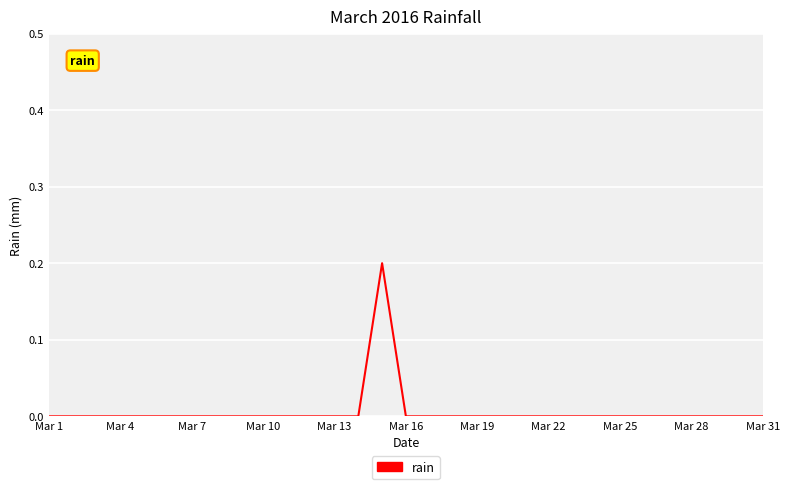

Which category has the lowest value across all series?

Mar 1